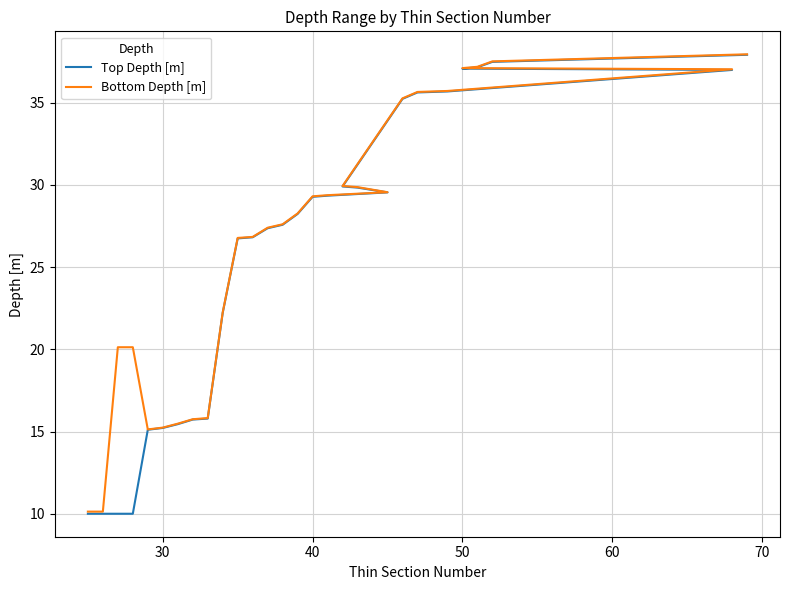

What is the difference between the maximum and second lowest values in the Top Depth [m] series?

27.9